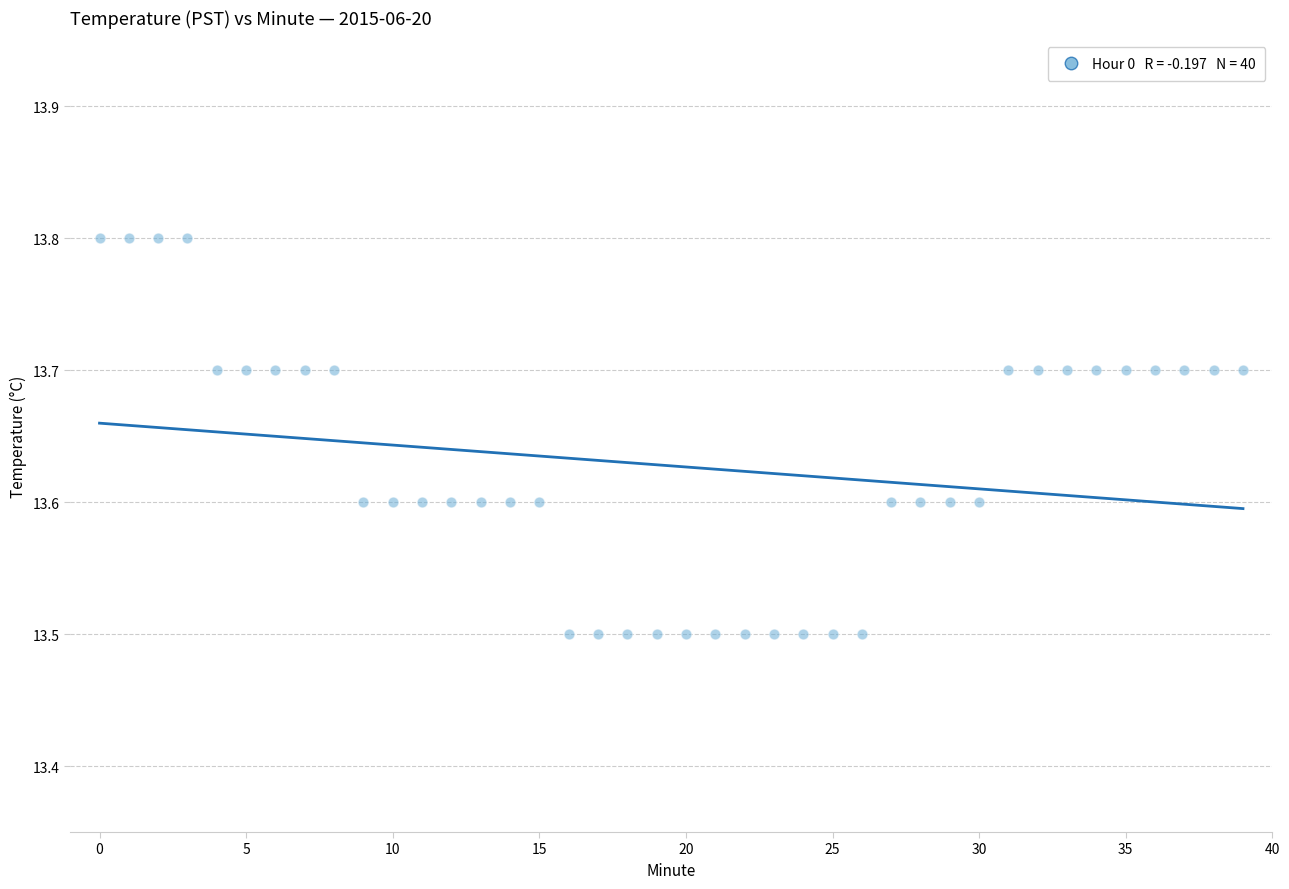

What is the range of Y values (max minus min)?

0.3